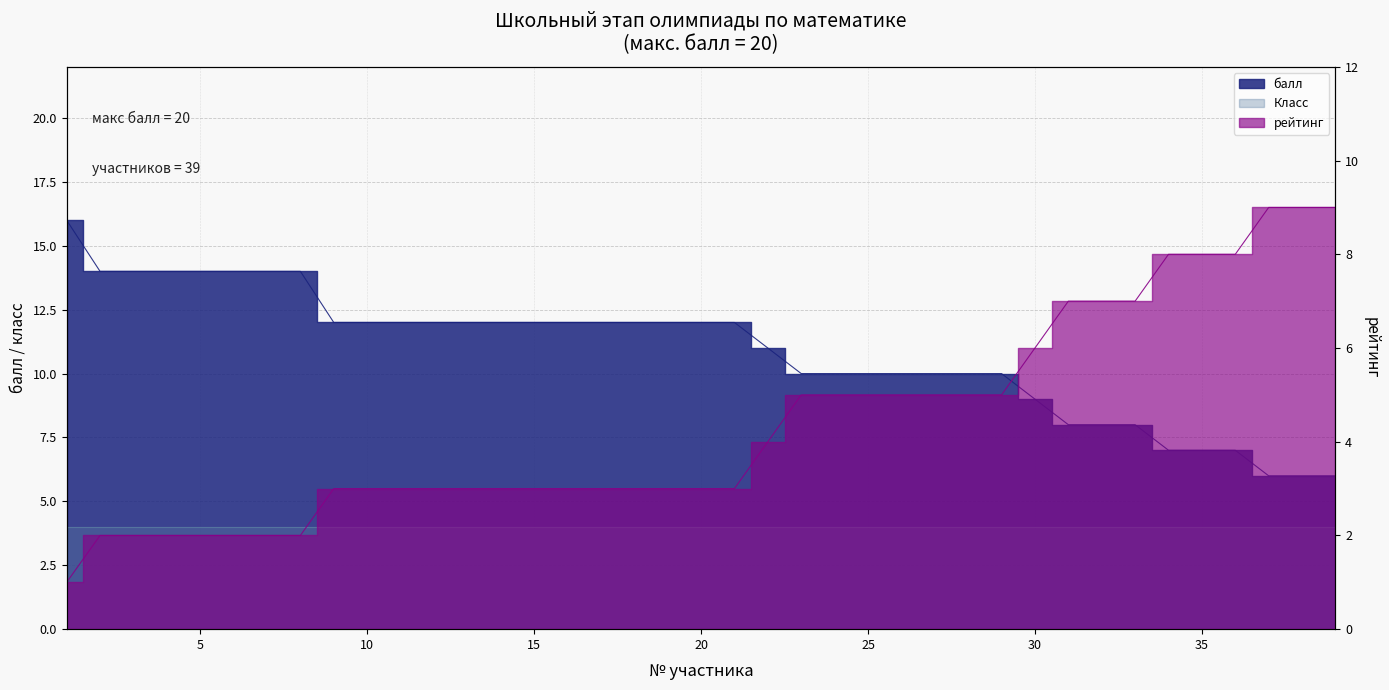

How many categories are shown in the chart?

39